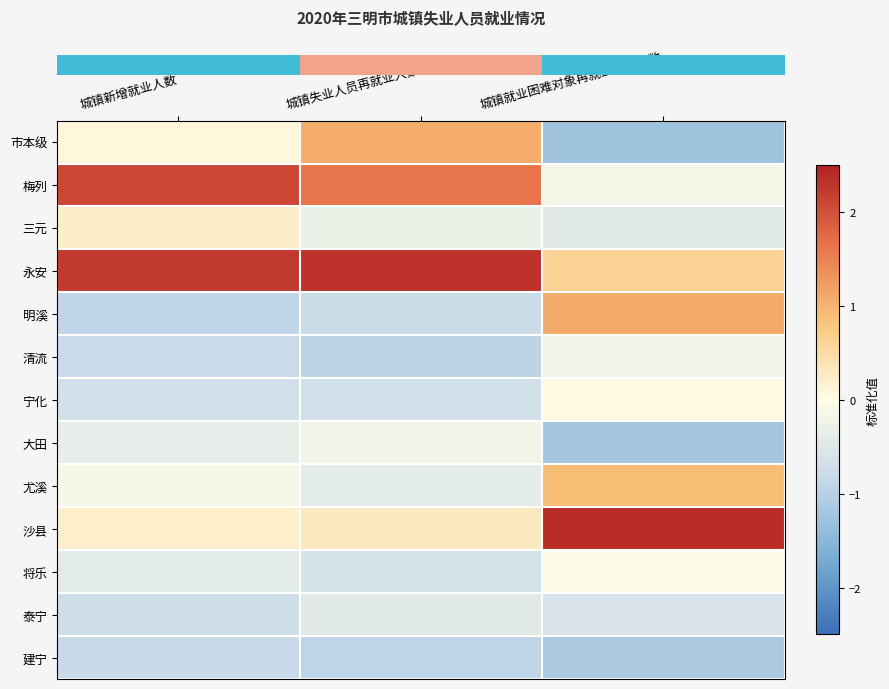

Count the number of categories in the chart.

3